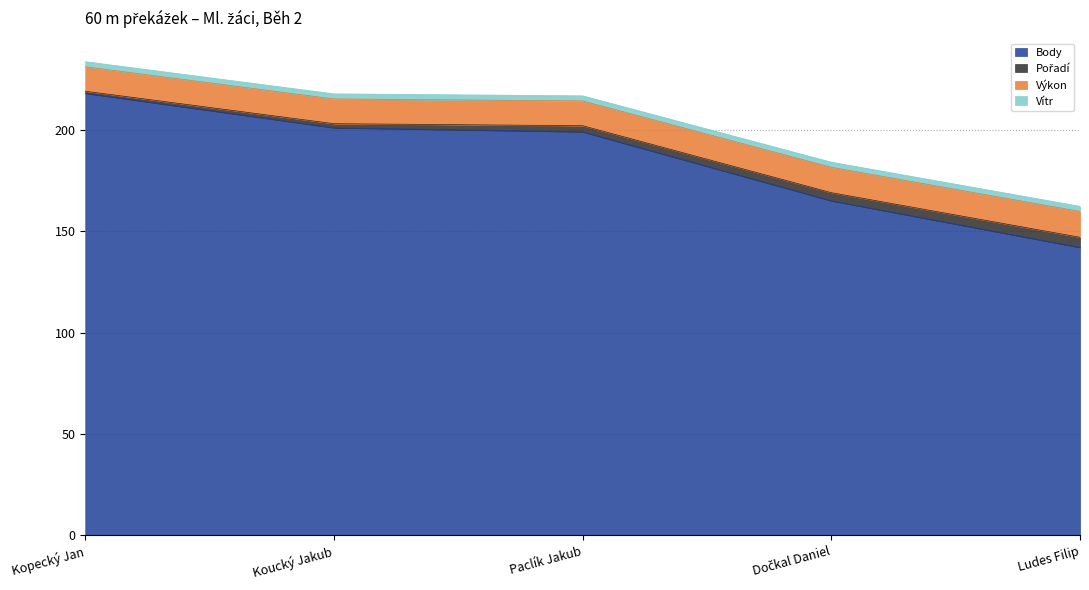

Between Ludes Filip and Kopecký Jan, which is larger?

Kopecký Jan